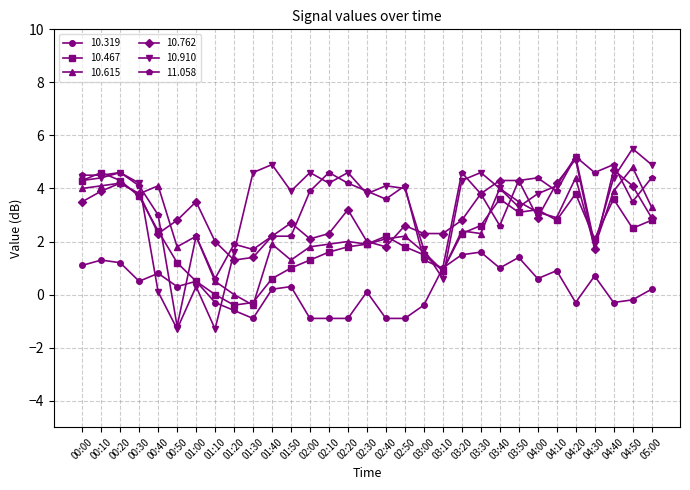

What is the greatest value displayed?

5.5